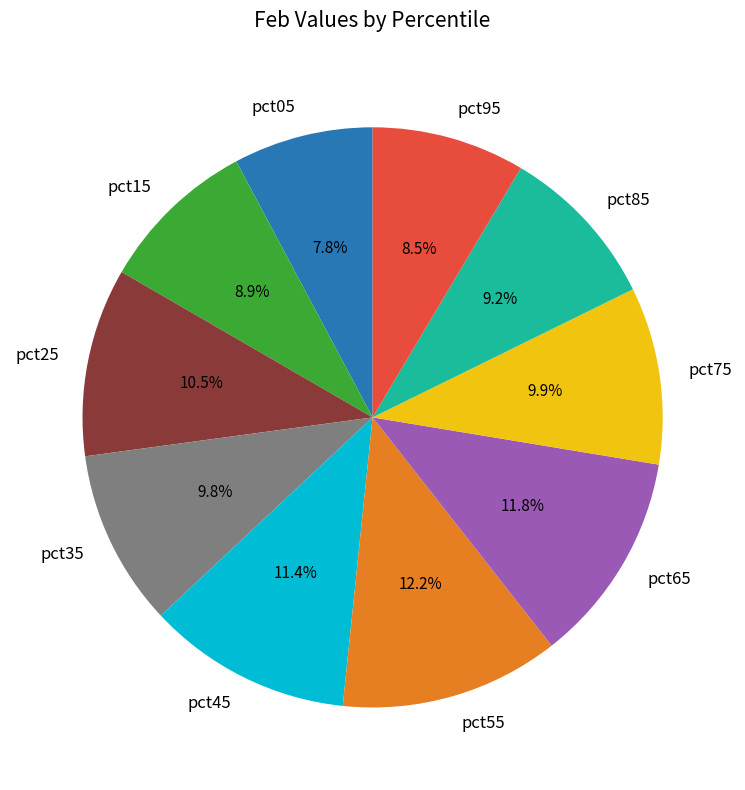

Which category has the smallest portion of the pie?

pct05